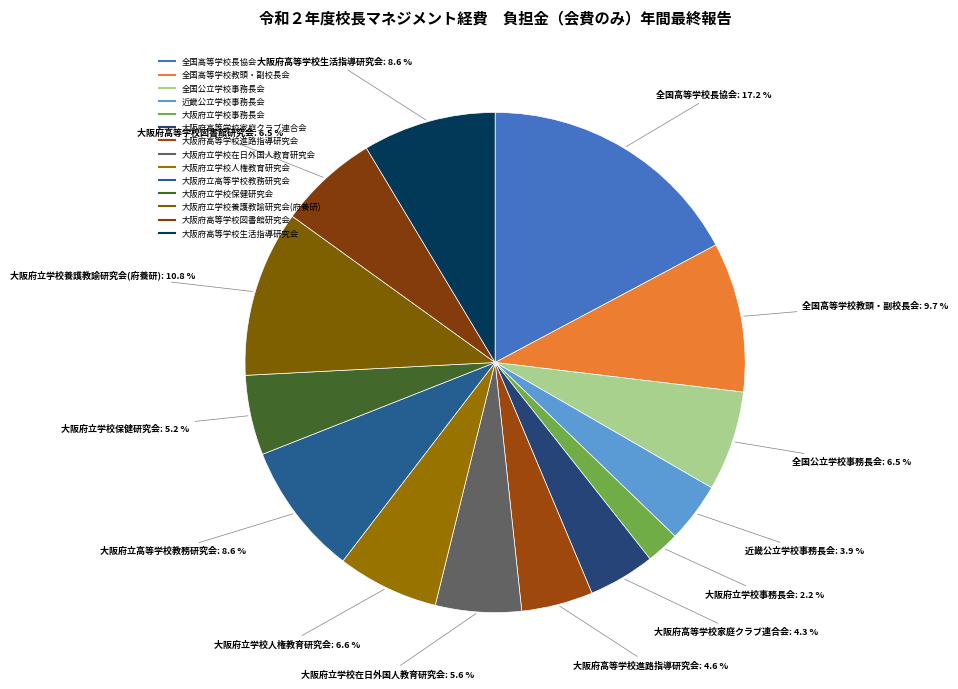

To the nearest percent, what portion does 全国公立学校事務長会 represent?

6%